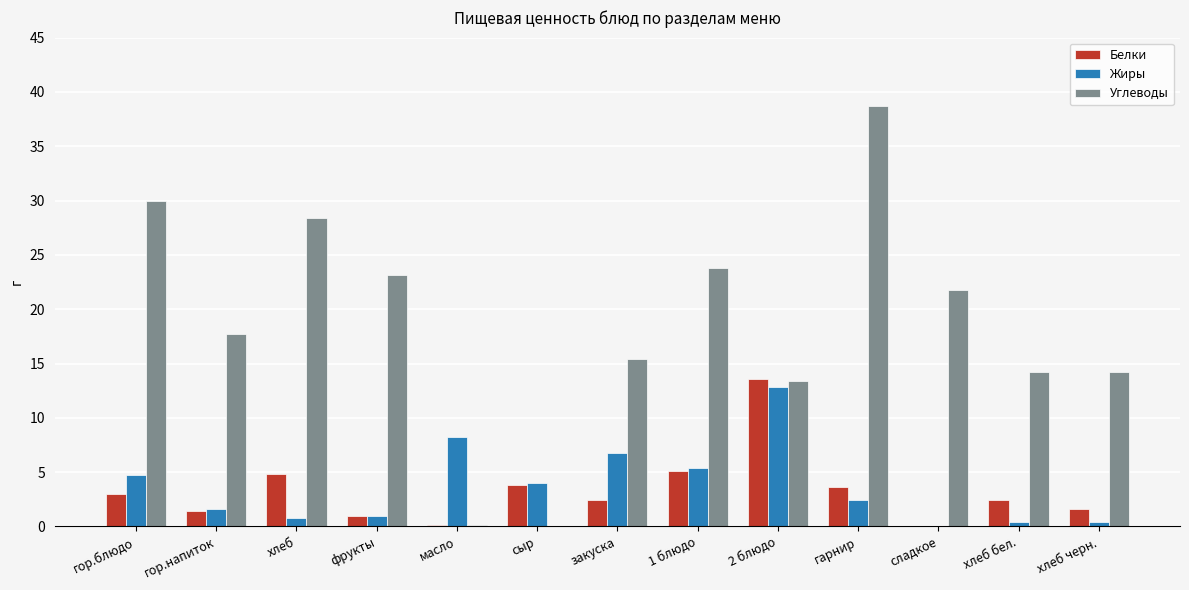

Which series changed the most between сладкое and хлеб черн.?

Углеводы